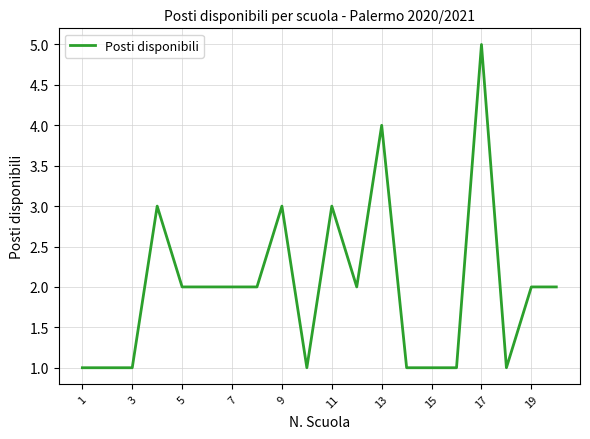

What is the greatest value displayed?

5